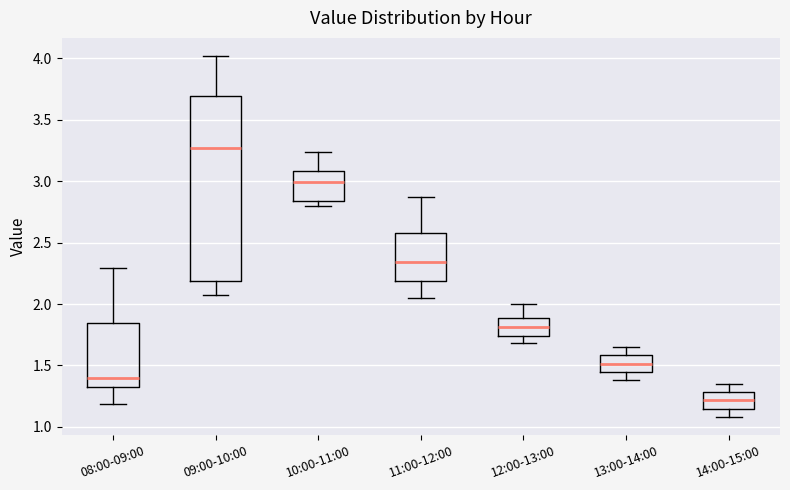

Reading left to right, transcribe this box plot: for each box, give where its median line is, the range the box spans, and where its two whiskers end, as read against the y-axis. The values are not printed on the chart, so give them approximately, as read against the axis.

08:00-09:00: median 1.40, box 1.35 to 1.85, whiskers 1.20 to 2.30
09:00-10:00: median 3.25, box 2.20 to 3.70, whiskers 2.05 to 4.00
10:00-11:00: median 3.00, box 2.85 to 3.10, whiskers 2.80 to 3.25
11:00-12:00: median 2.35, box 2.20 to 2.60, whiskers 2.05 to 2.85
12:00-13:00: median 1.80, box 1.75 to 1.90, whiskers 1.70 to 2.00
13:00-14:00: median 1.50, box 1.45 to 1.60, whiskers 1.40 to 1.65
14:00-15:00: median 1.20, box 1.15 to 1.30, whiskers 1.10 to 1.35